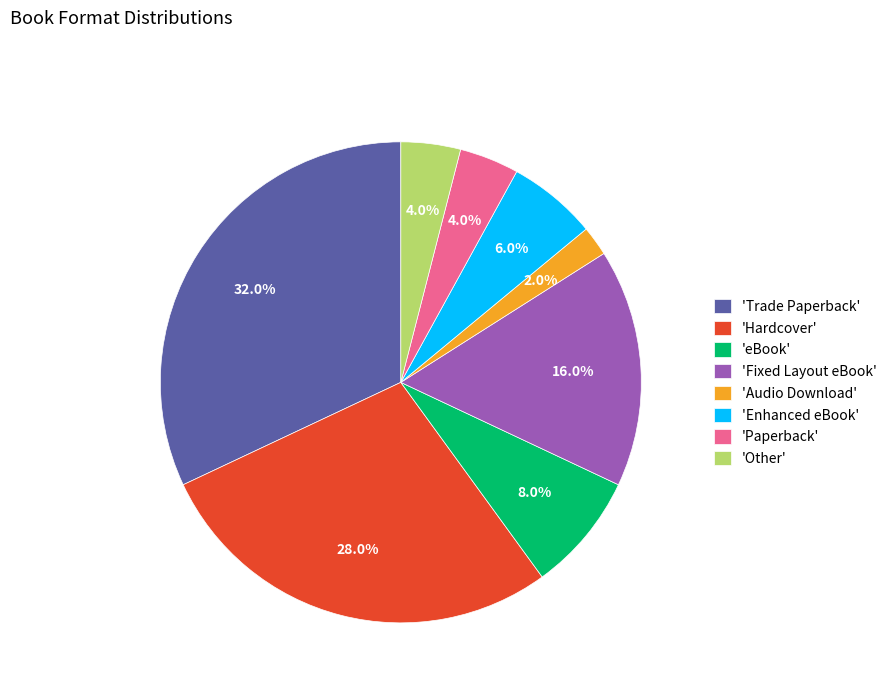

How many slices are in this pie chart?

8